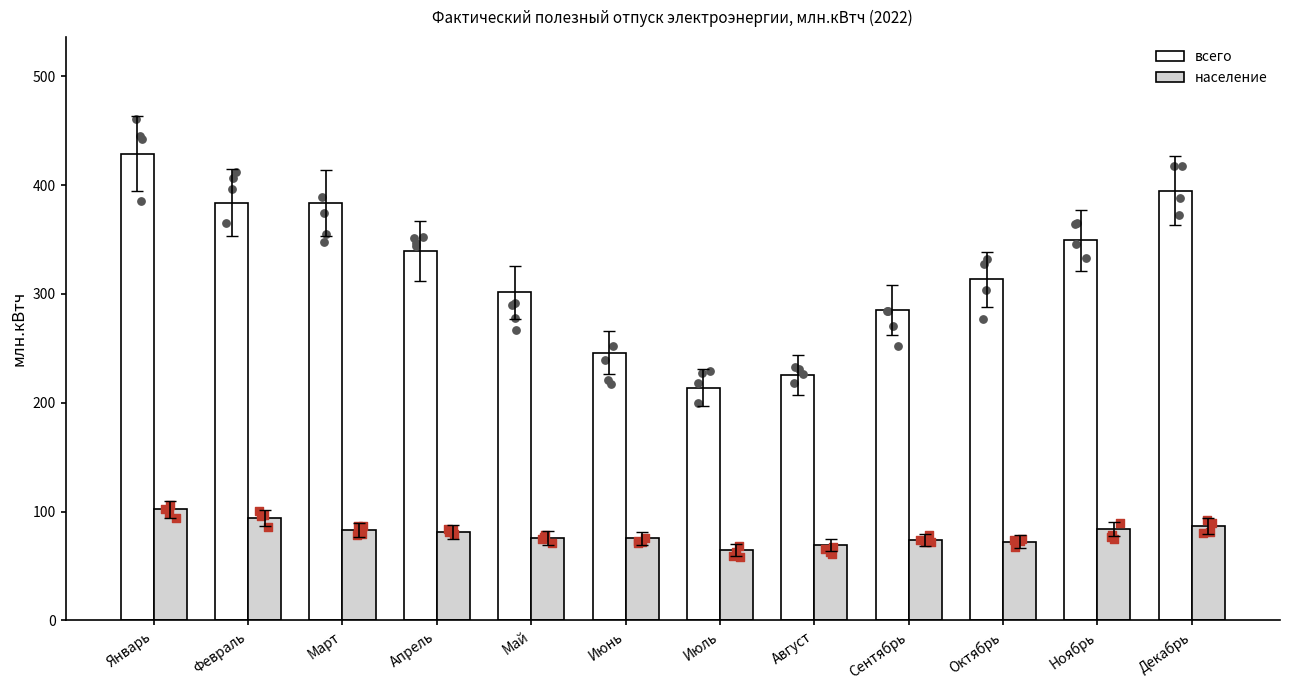

What are all the series names shown in the legend?

всего, население